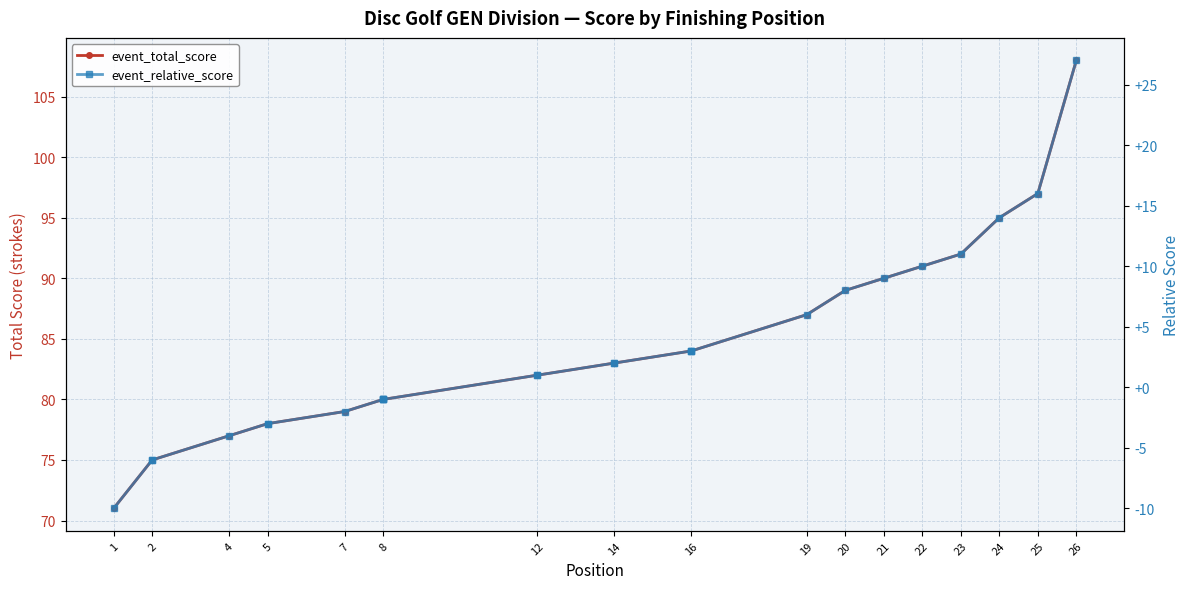

Is it true that event_relative_score equals 0 at 12?

False